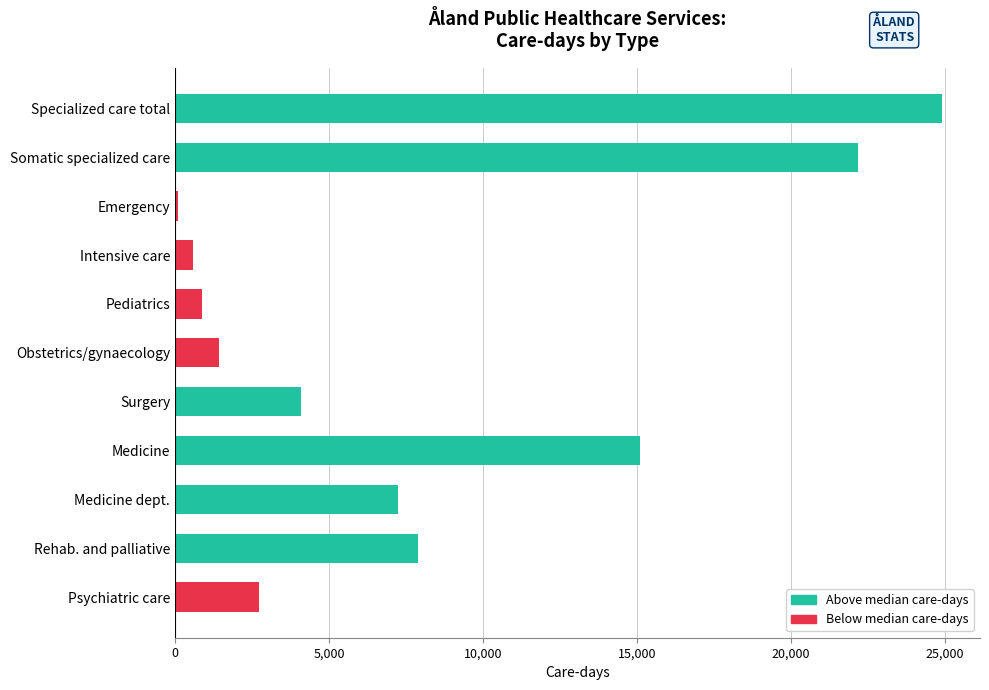

Between Medicine and Rehab. and palliative, which is larger?

Medicine